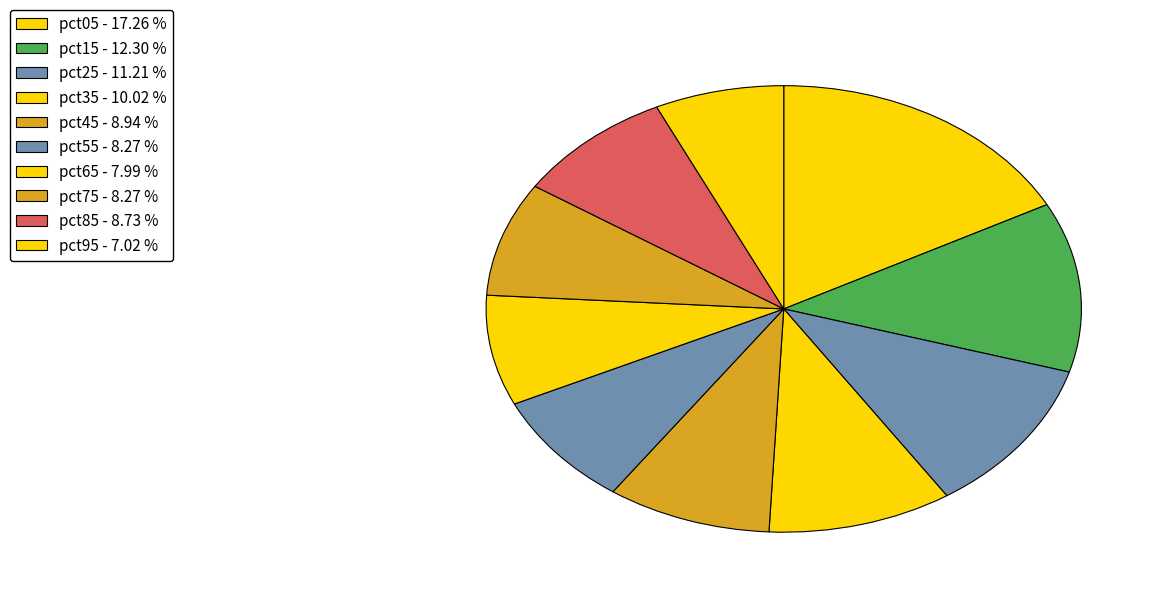

To the nearest percent, what is the difference between the pct45 and pct75 slice percentages?

1%